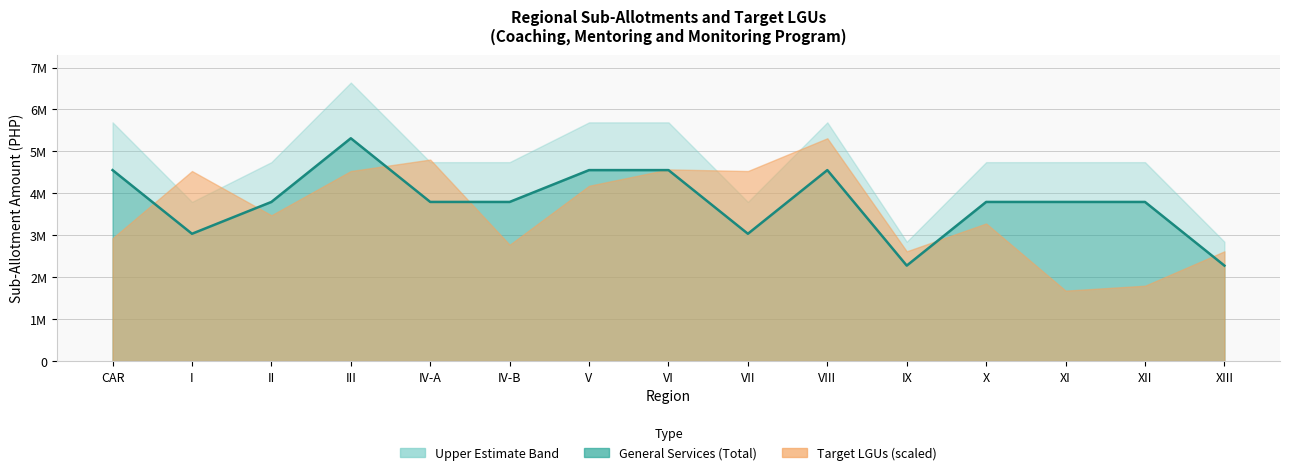

Count the values in the range 3036384 to 4554576.

12